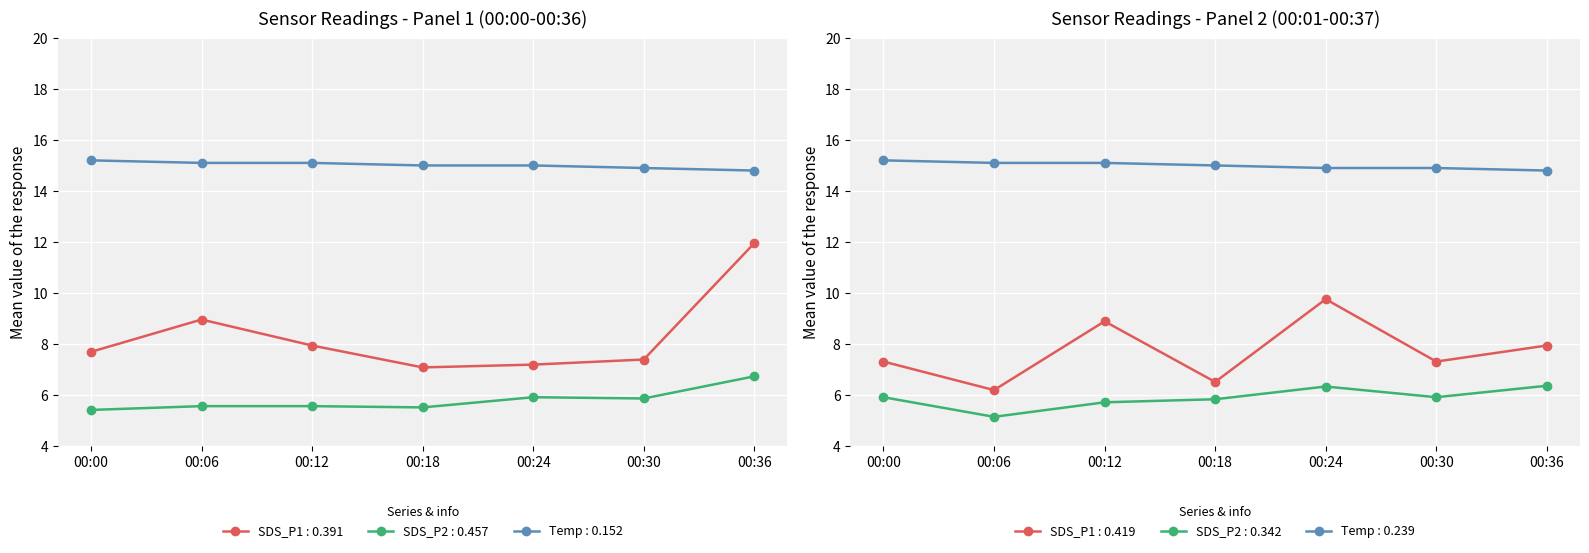

Which category has the lowest value in the SDS_P2 series?

00:00